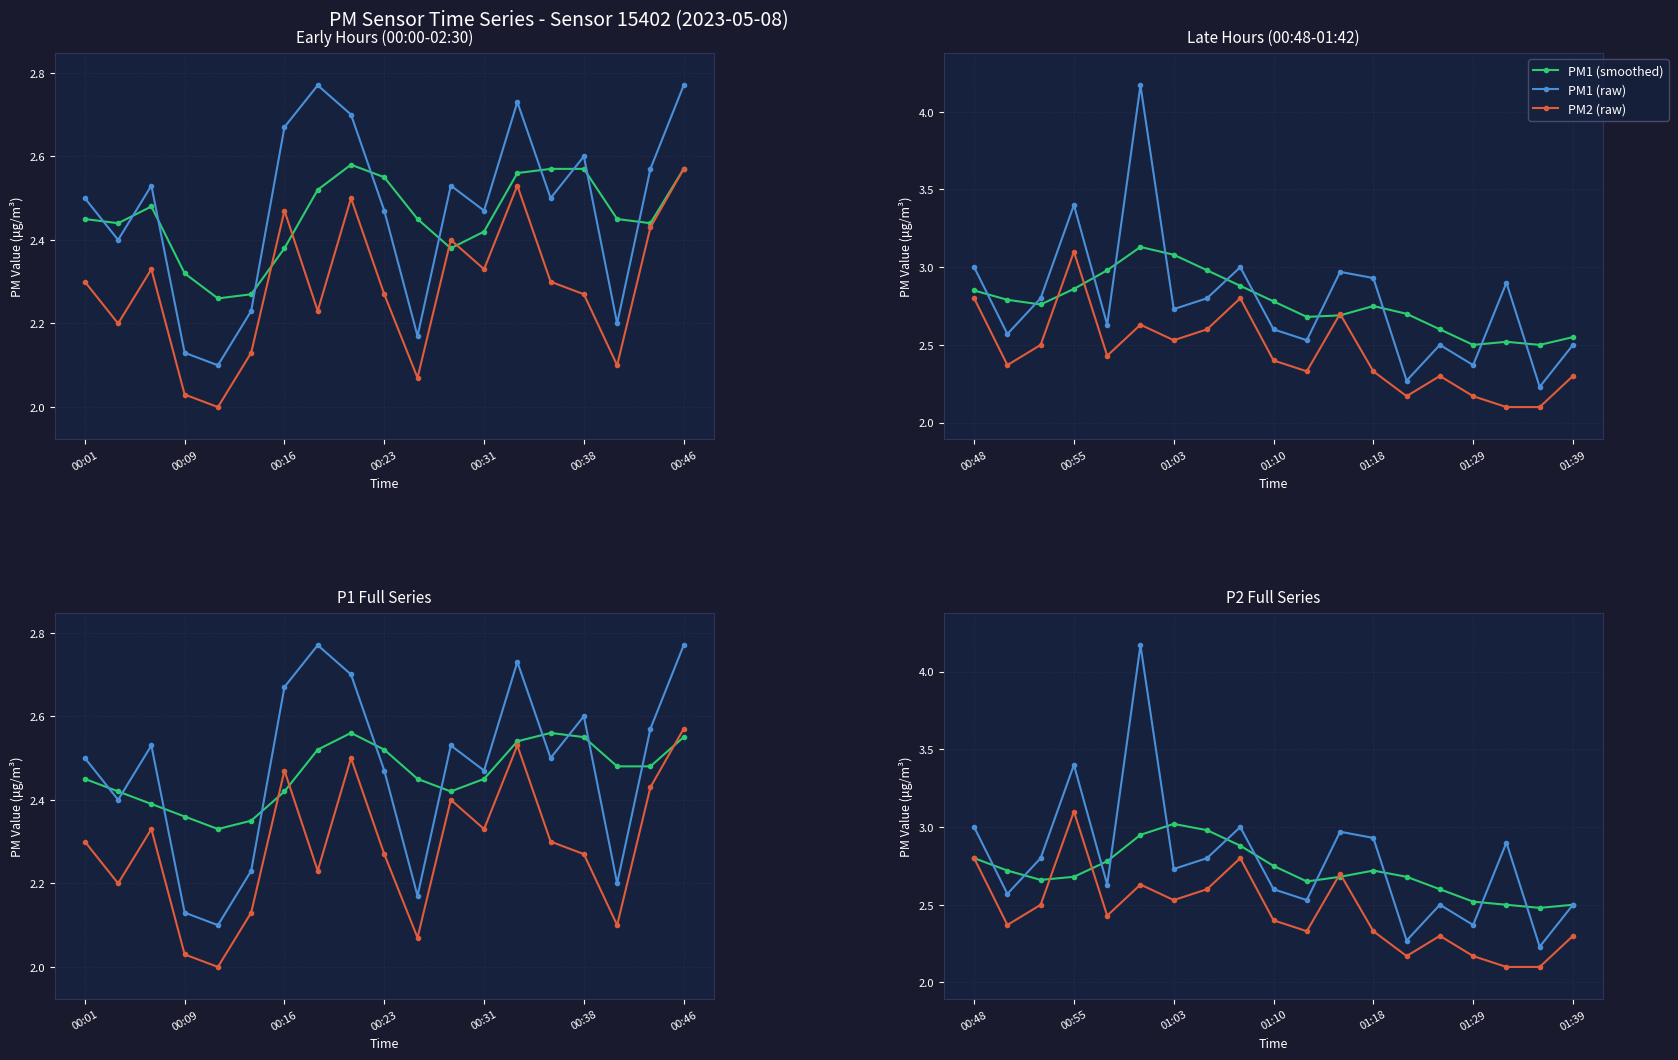

Rank the series by their maximum value, from highest to lowest.

PM1 (raw), PM2 (raw), PM1 (smoothed)